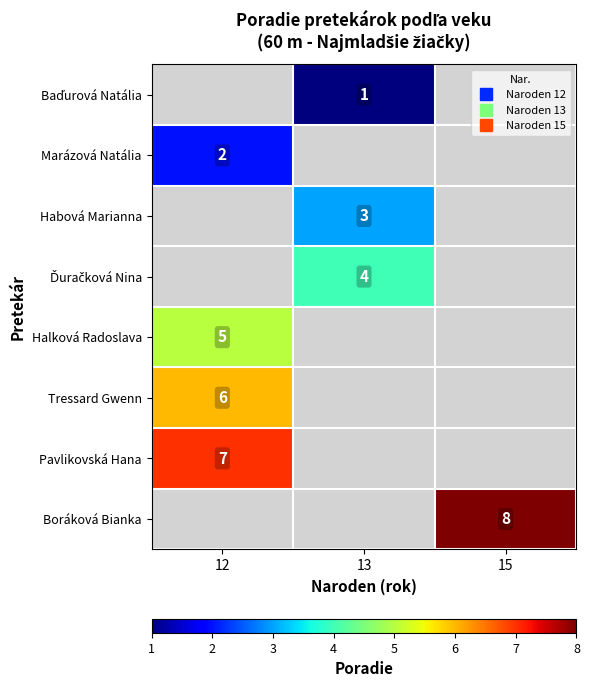

True or false: Baďurová Natália has a value of 0 at 12.

True